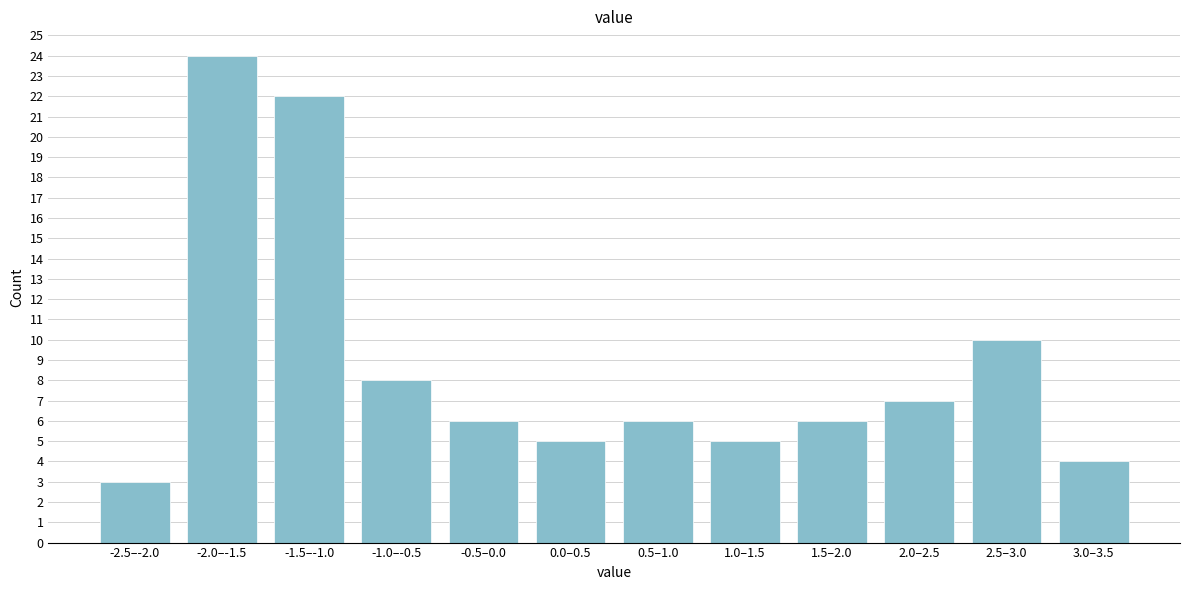

Reading left to right, extract all data points from this chart.

-2.5–-2.0=3	-2.0–-1.5=24	-1.5–-1.0=22	-1.0–-0.5=8	-0.5–0.0=6	0.0–0.5=5	0.5–1.0=6	1.0–1.5=5	1.5–2.0=6	2.0–2.5=7	2.5–3.0=10	3.0–3.5=4